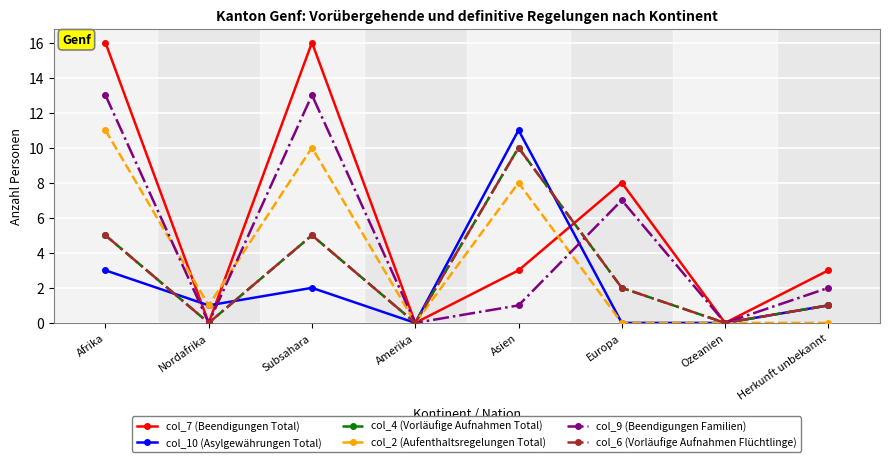

How many lines are shown in the chart?

6